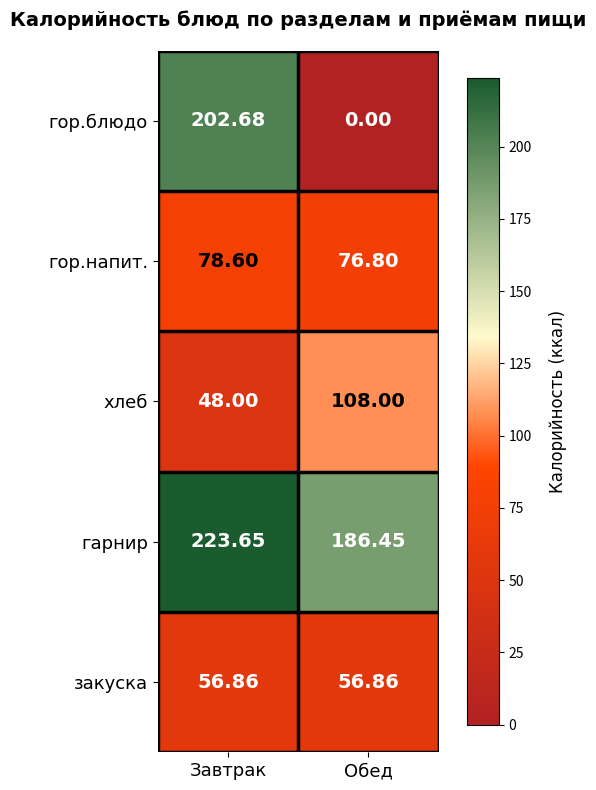

At how many categories does at least one series exceed 36?

2